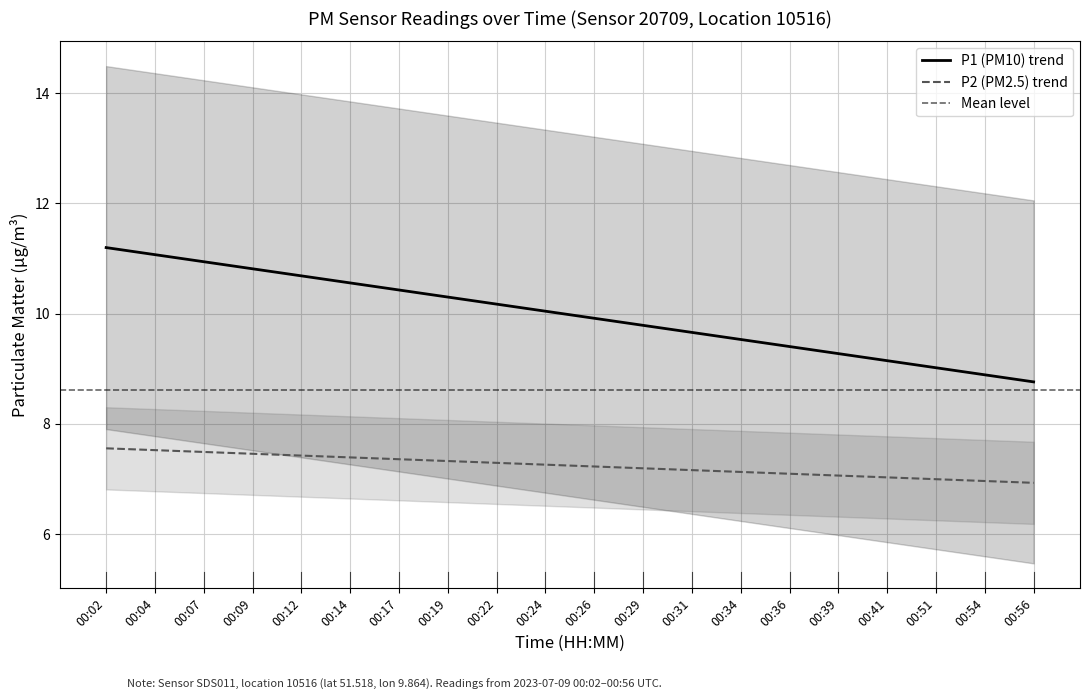

Is the value of P1 (PM10) trend at 00:54 greater than the value of P2 (PM2.5) trend at 00:26?

Yes